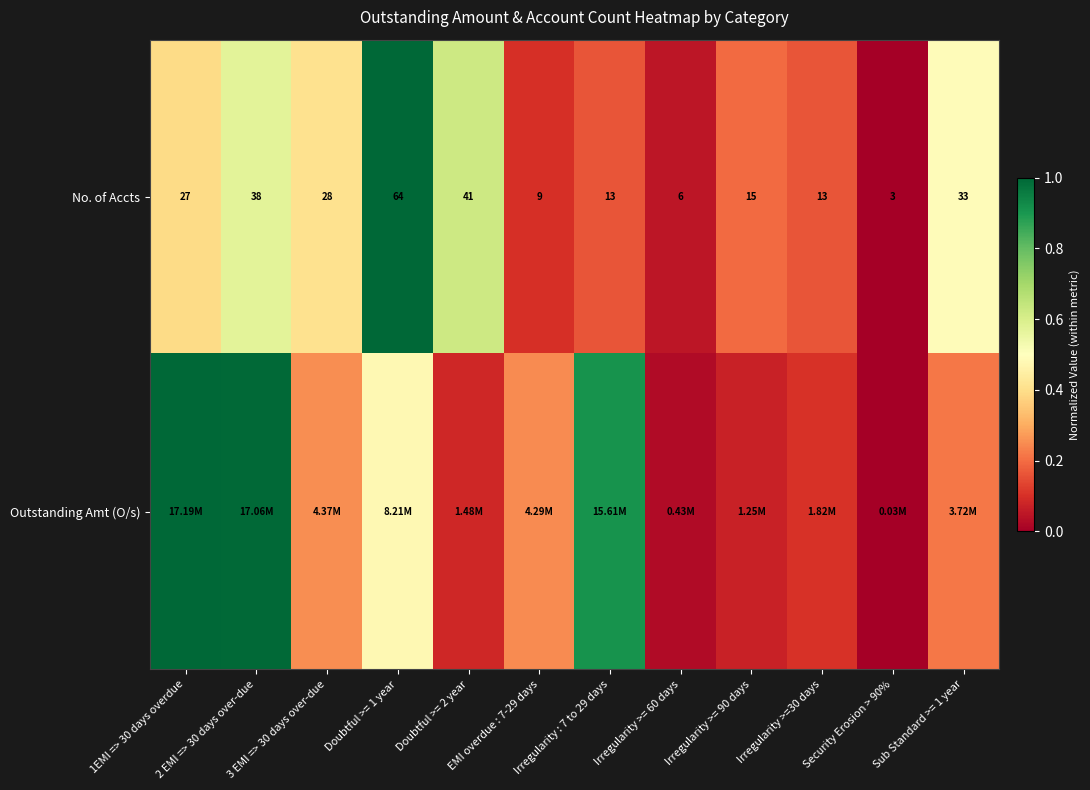

How many values in the No. of Accts series are below 27?

6